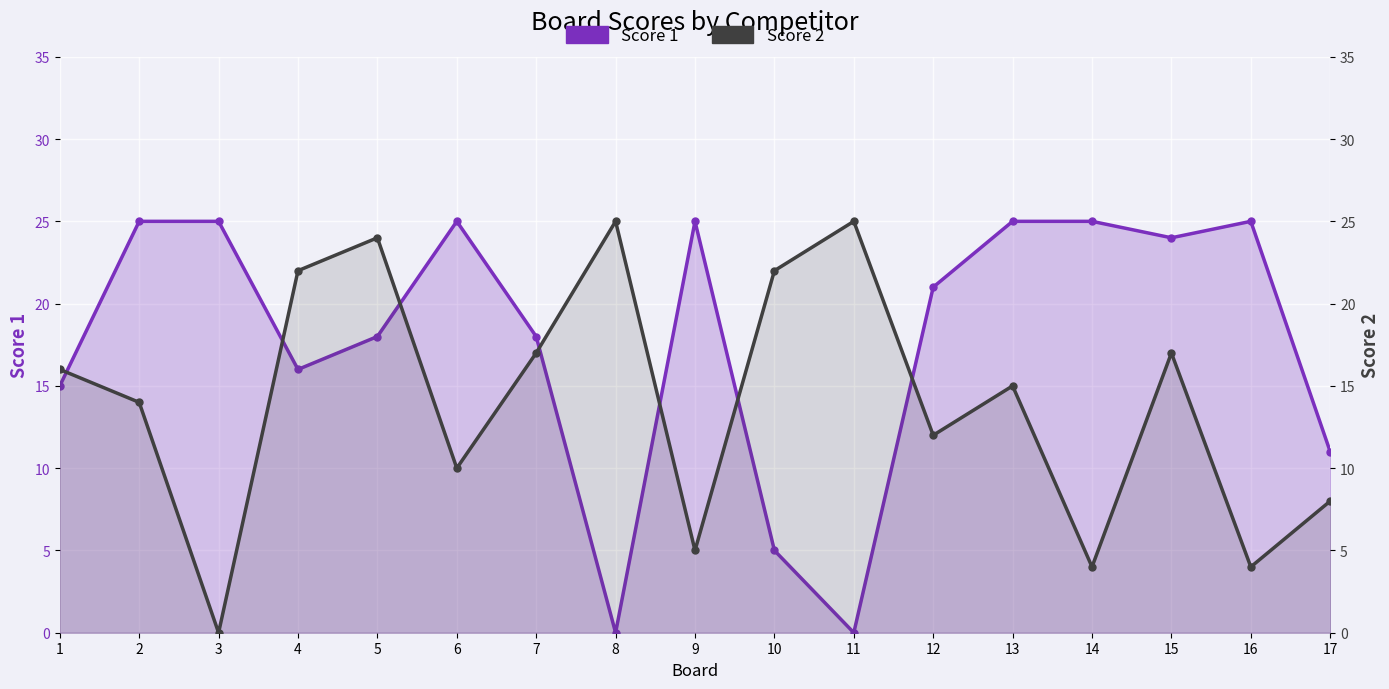

At which category does the chart reach its minimum across all series?

8